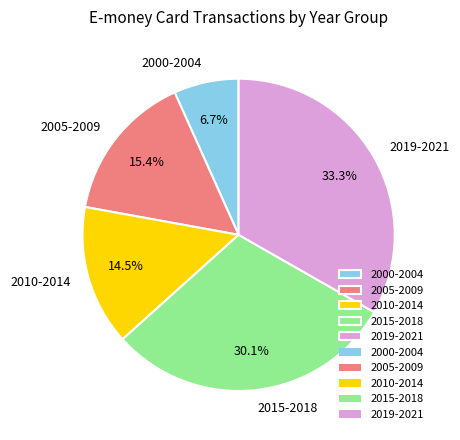

How many slices are in this pie chart?

5